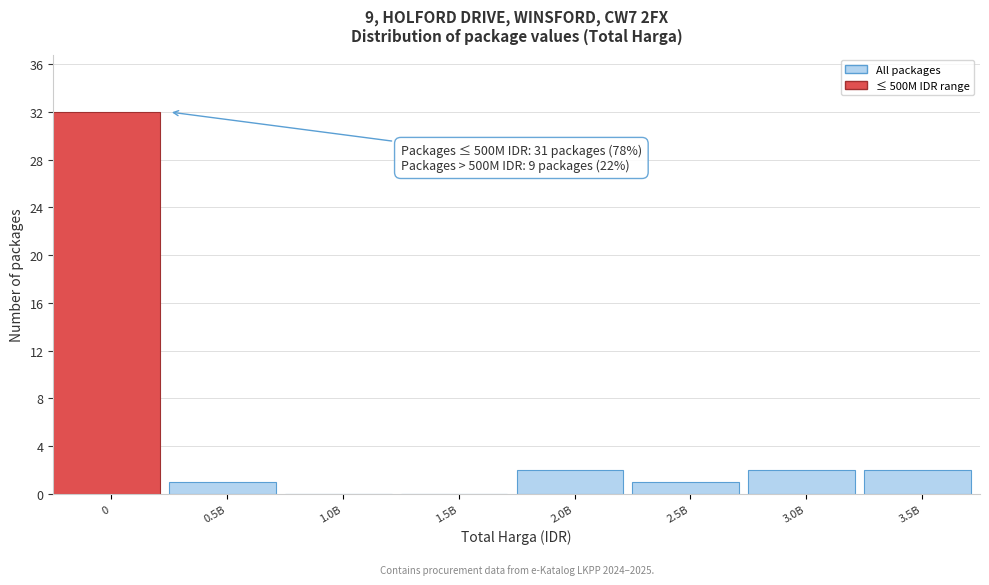

Reading left to right, what are all the values shown in this chart?

0=32	0.5B=1	1.0B=0	1.5B=0	2.0B=2	2.5B=1	3.0B=2	3.5B=2